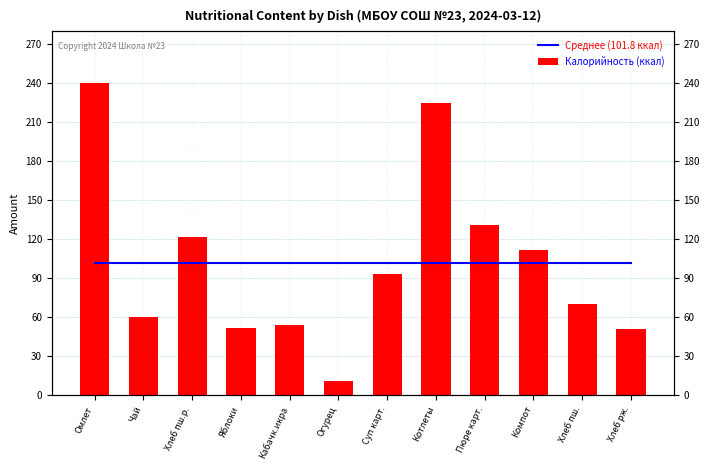

Is it true that Среднее (101.8 ккал) equals 101.8 at Компот?

True